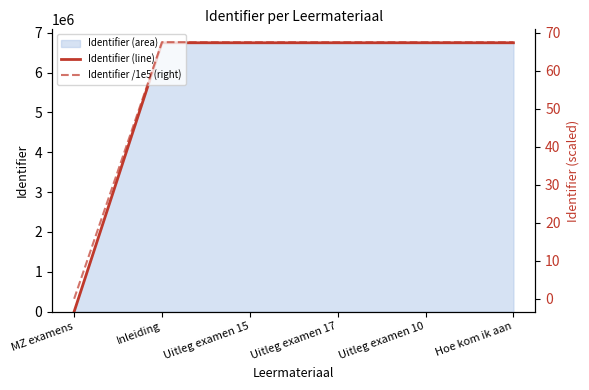

What is the sum of the Identifier (line) values at Uitleg examen 10 and MZ examens?

6750325